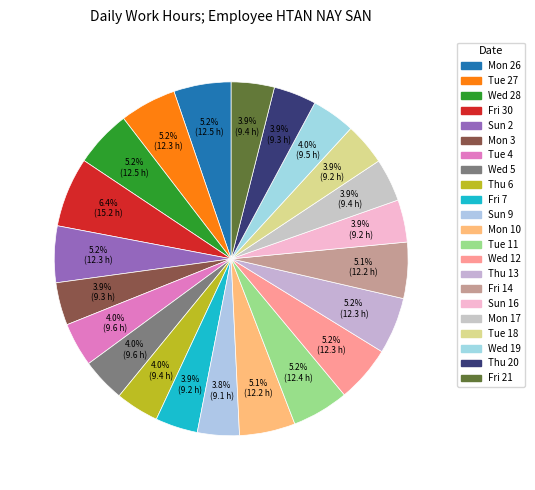

How many slices are in this pie chart?

22